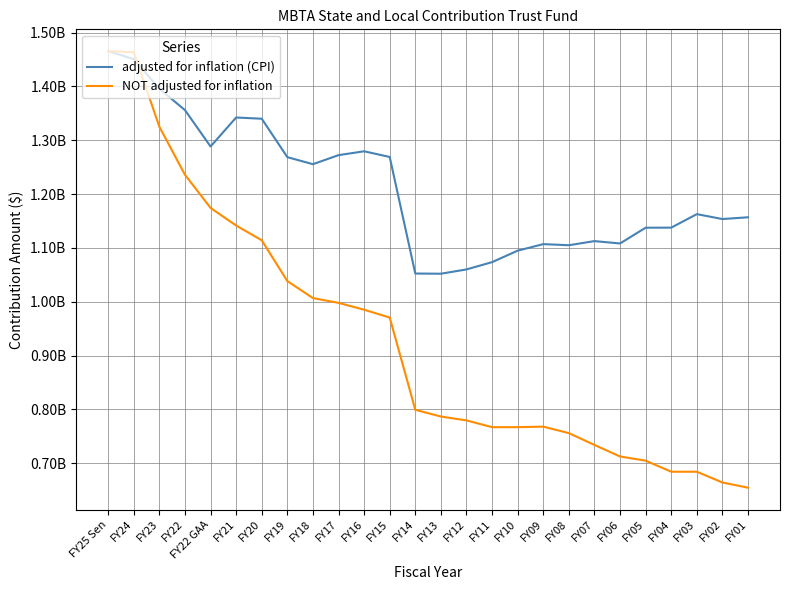

Does the chart have visible grid lines?

Yes